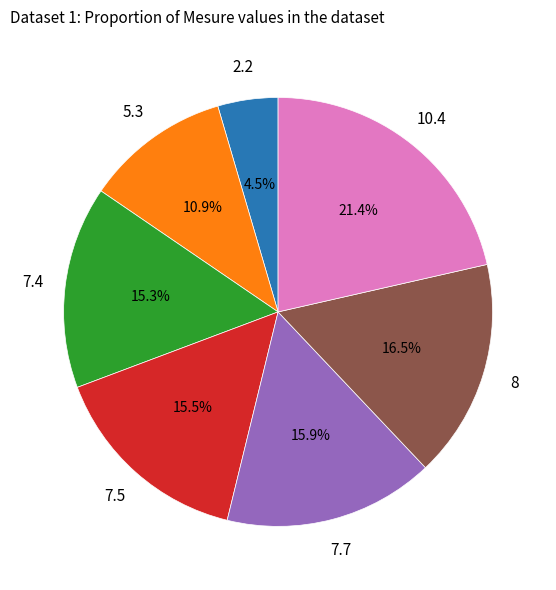

Does any single category account for the majority?

No